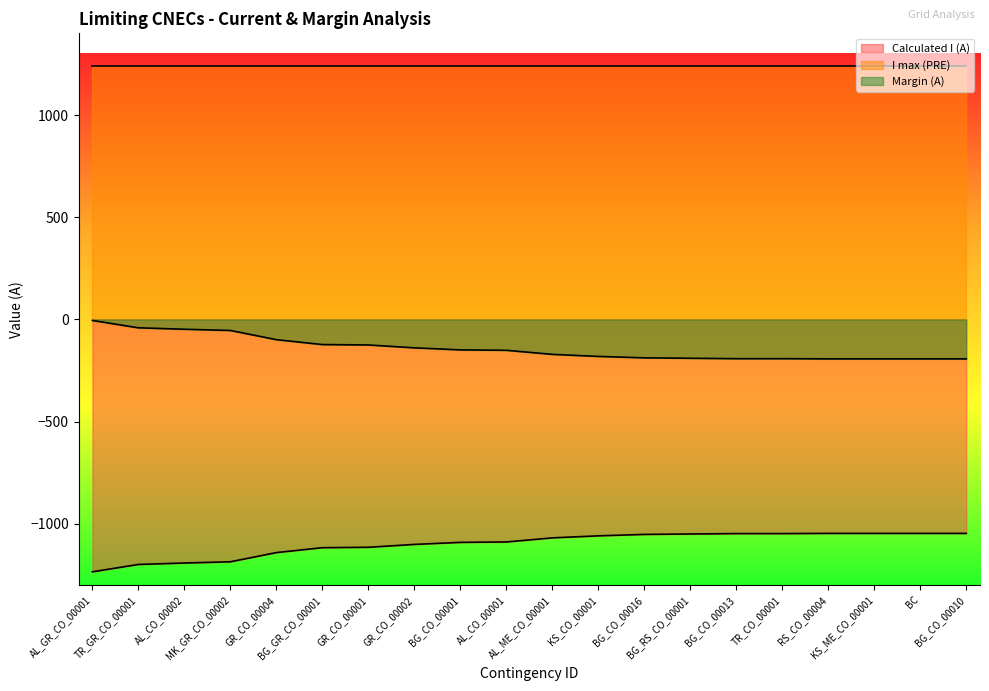

What is the difference between the Margin (A) values at BG_GR_CO_00001 and BG_CO_00013?

69